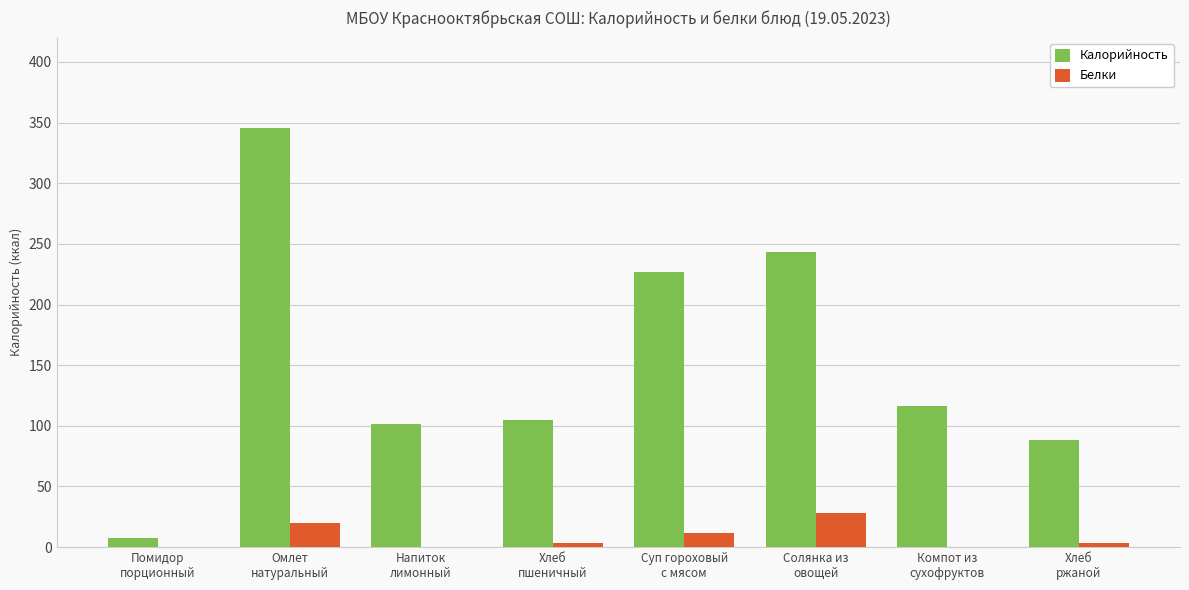

What is the sum of all Белки values?

66.8